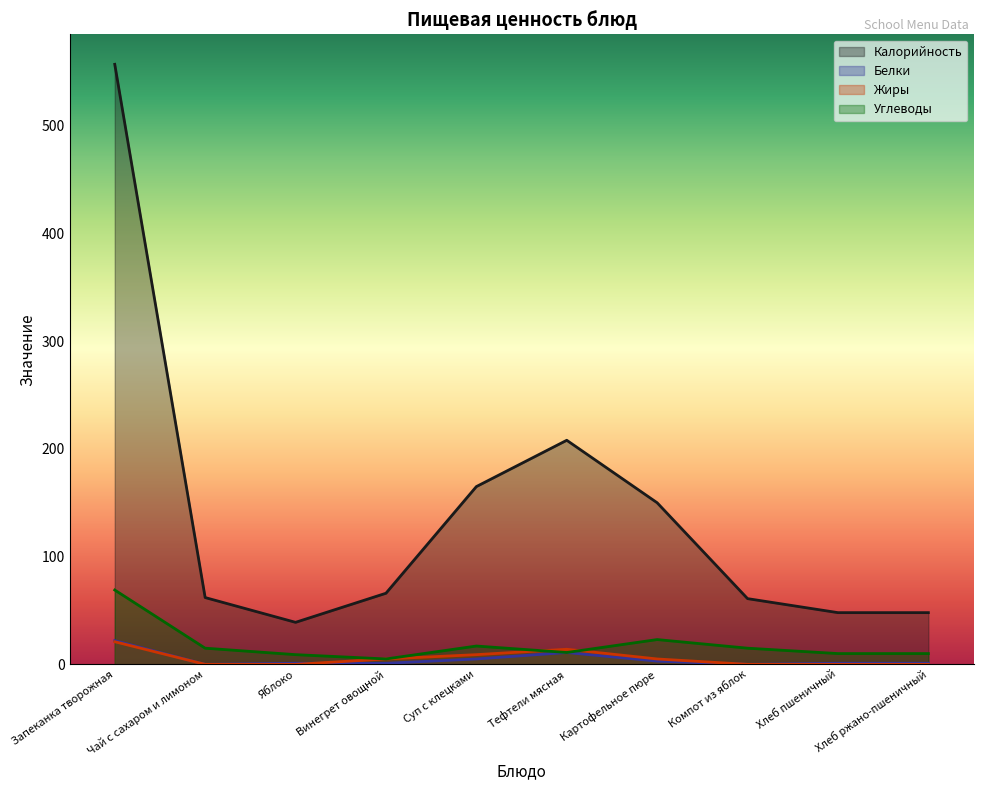

What is the label of the 2nd point from the right?

Хлеб пшеничный